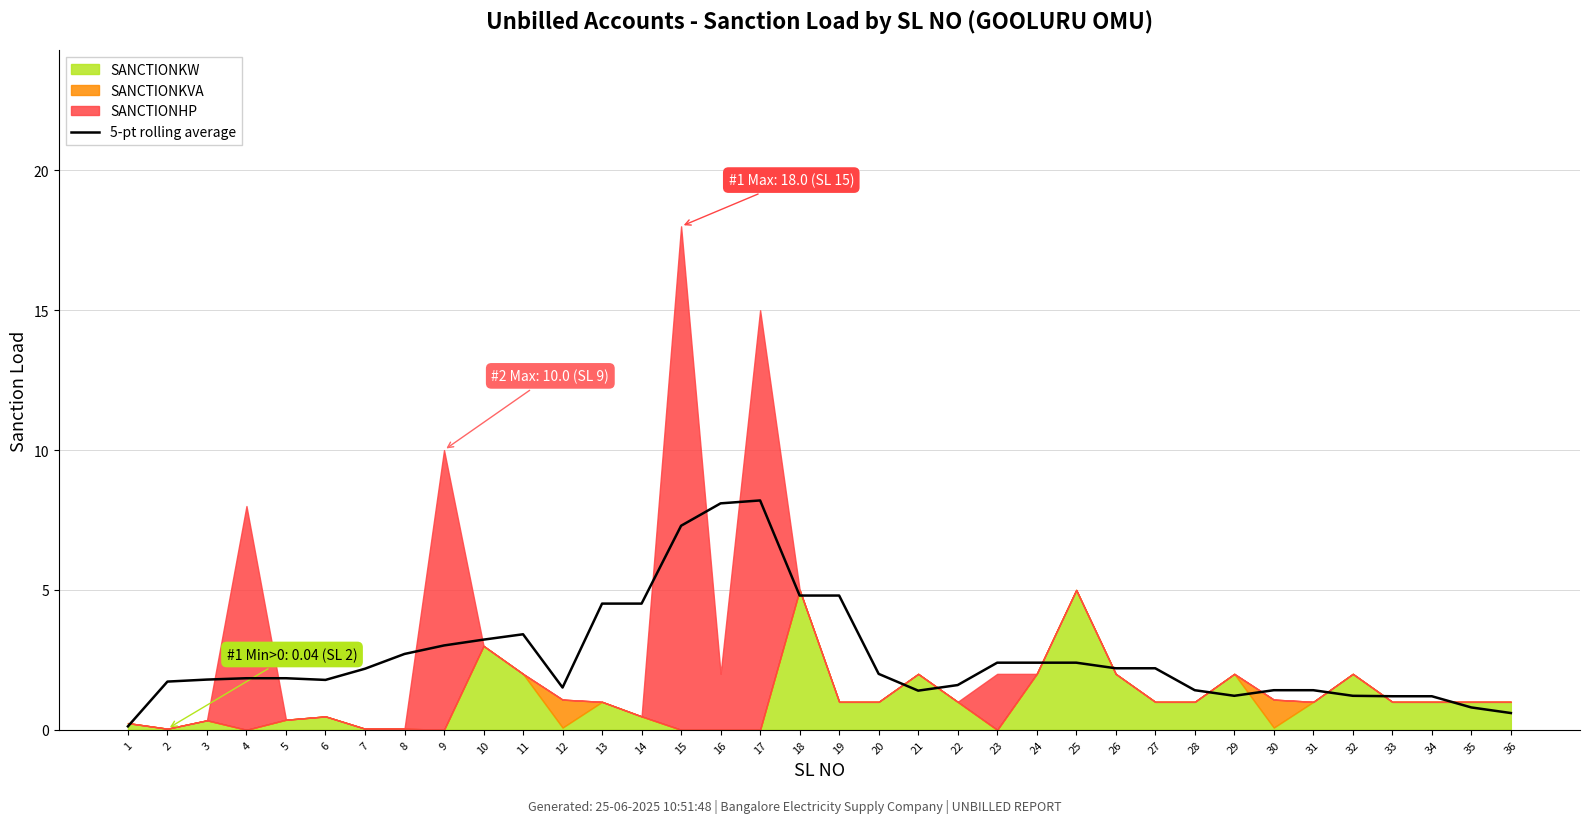

Reading left to right, extract all data points from this chart.

1=0.1	2=1.7	3=1.8	4=1.8	5=1.8	6=1.8	7=2.2	8=2.7	9=3.0	10=3.2	11=3.4	12=1.5	13=4.5	14=4.5	15=7.3	16=8.1	17=8.2	18=4.8	19=4.8	20=2.0	21=1.4	22=1.6	23=2.4	24=2.4	25=2.4	26=2.2	27=2.2	28=1.4	29=1.2	30=1.4	31=1.4	32=1.2	33=1.2	34=1.2	35=0.8	36=0.6